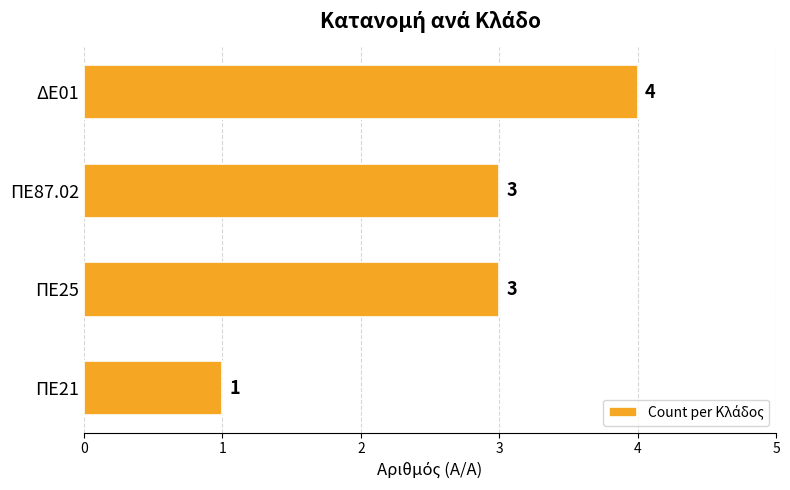

Is it true that the value at ΠΕ25 is 5?

False